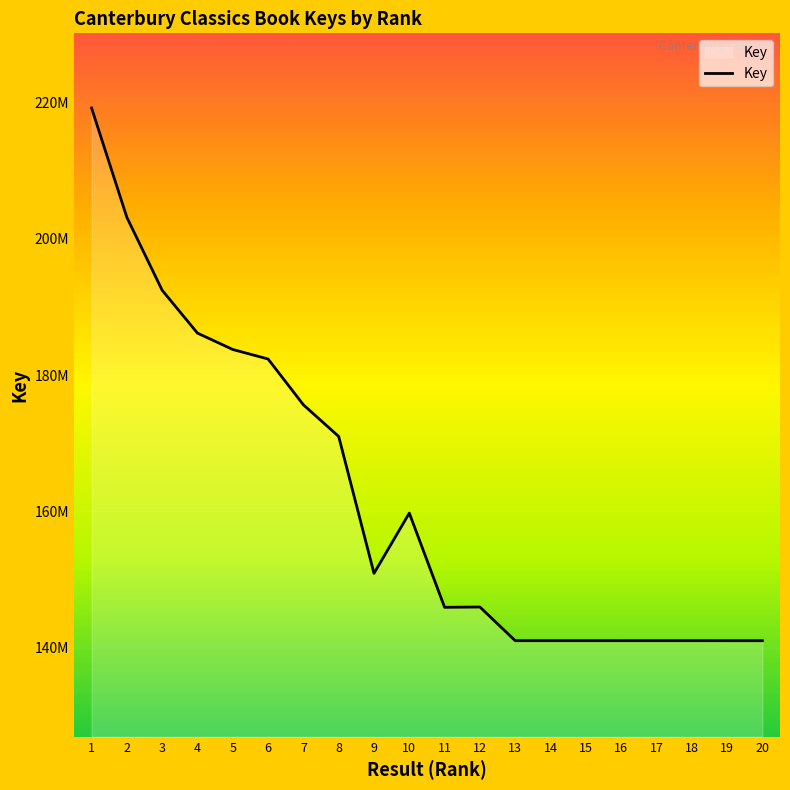

True or false: the data shows 171003793 at 8.

True